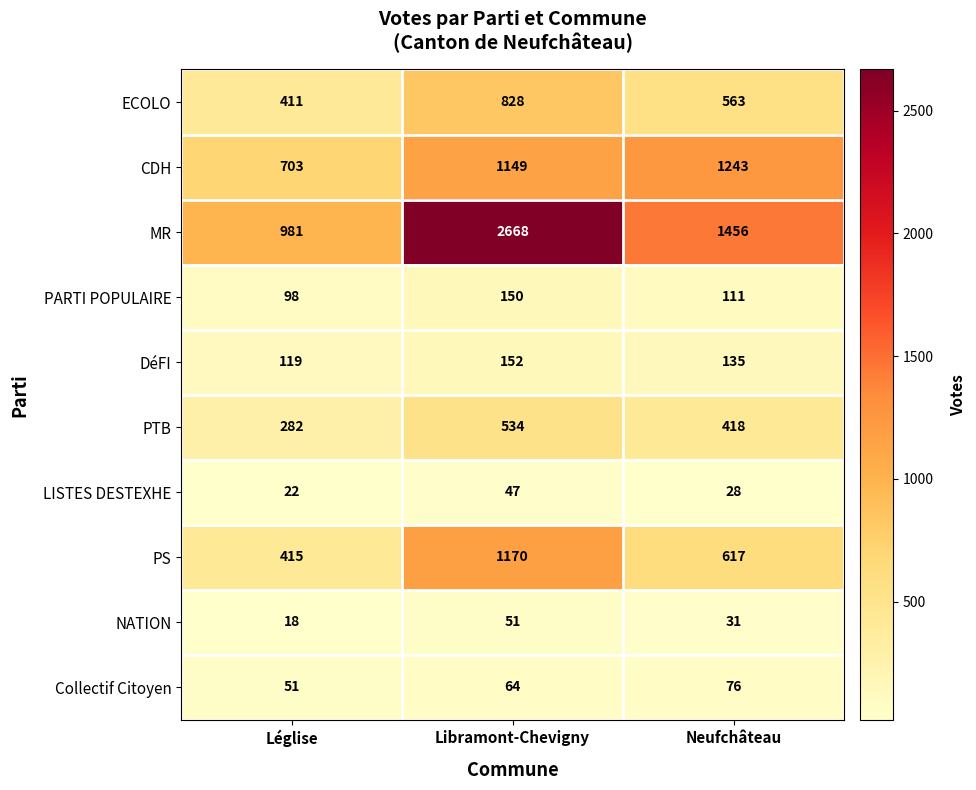

Is it true that DéFI equals 119 at Léglise?

True